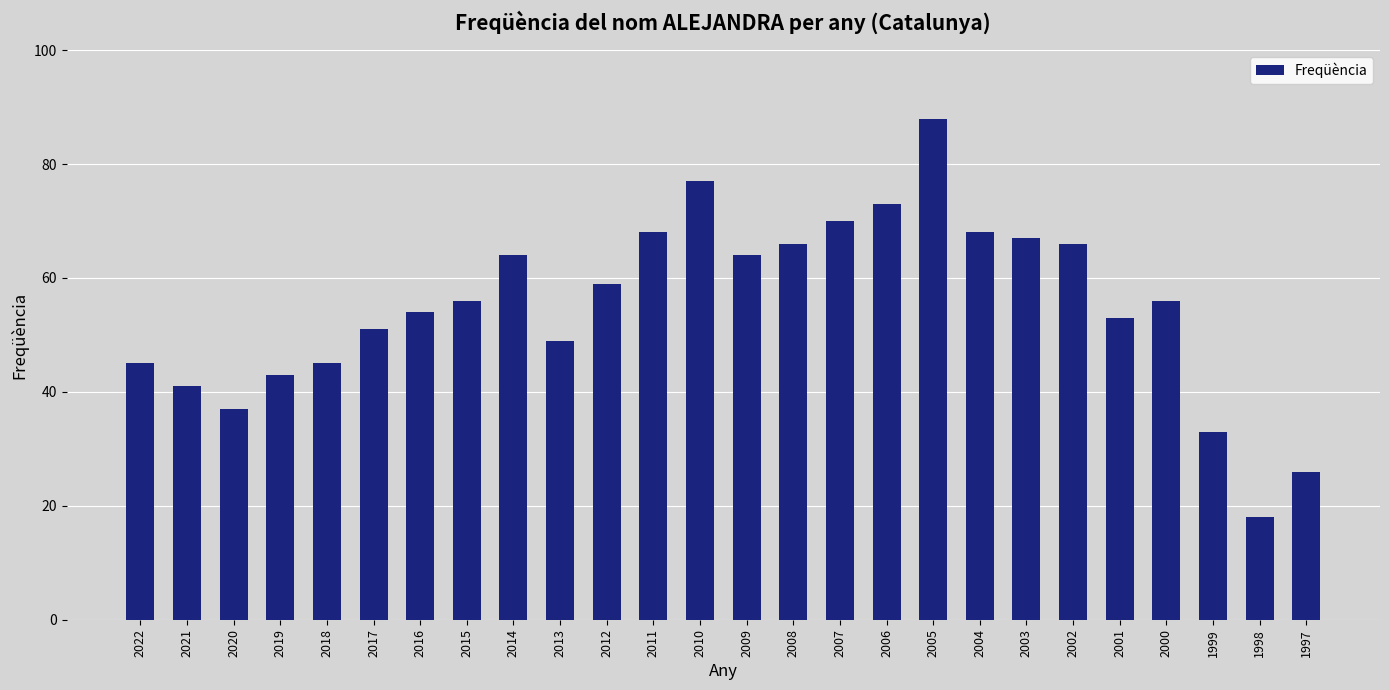

Reading left to right, what are all the values shown in this chart?

45	41	37	43	45	51	54	56	64	49	59	68	77	64	66	70	73	88	68	67	66	53	56	33	18	26